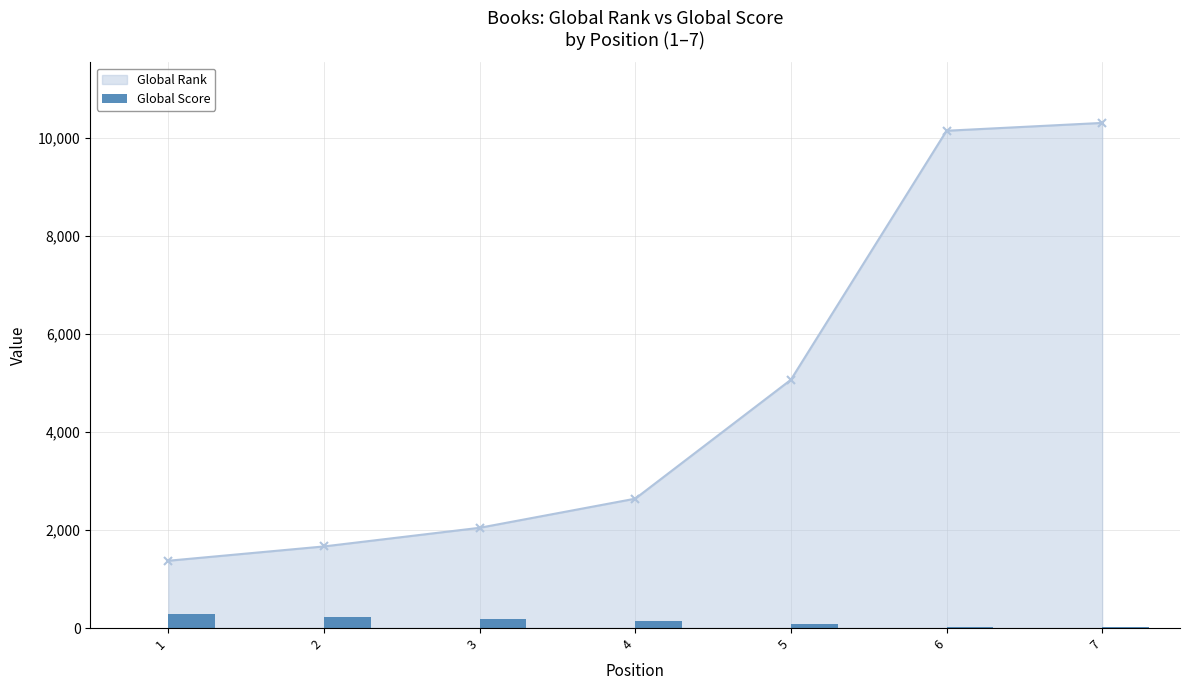

What is the value of the Global Rank point at the 5th from the left?

5063